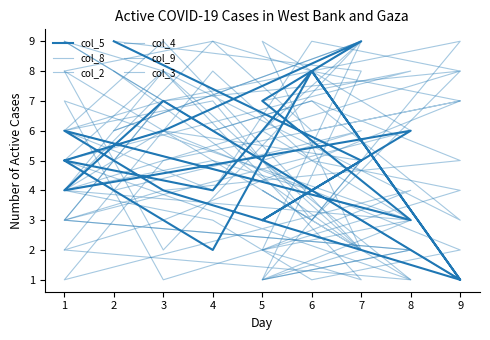

How many values in the col_4 series are below 5?

9